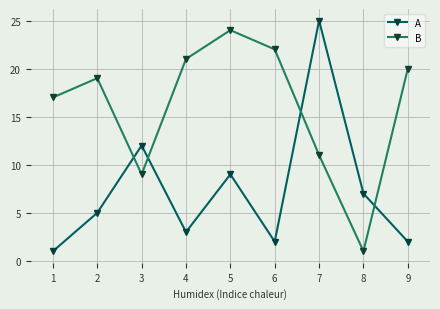

What is the difference between the second highest and minimum values in the B series?

21